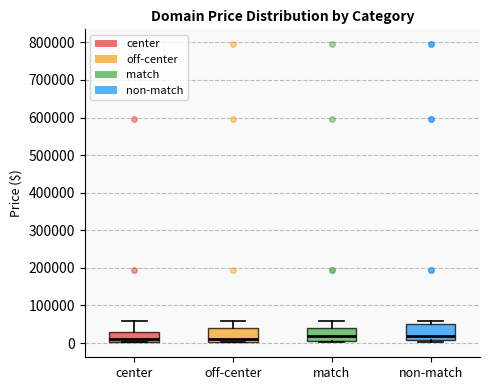

Reading left to right, transcribe this box plot: for each box, give where its median line is, the range the box spans, and where its two whiskers end, as read against the y-axis. The values are not printed on the chart, so give them approximately, as read against the axis.

center: median 10000, box 0 to 30000, whiskers 0 to 60000
off-center: median 10000, box 0 to 40000, whiskers 0 to 60000
match: median 20000, box 0 to 40000, whiskers 0 to 60000
non-match: median 20000, box 10000 to 50000, whiskers 0 to 60000